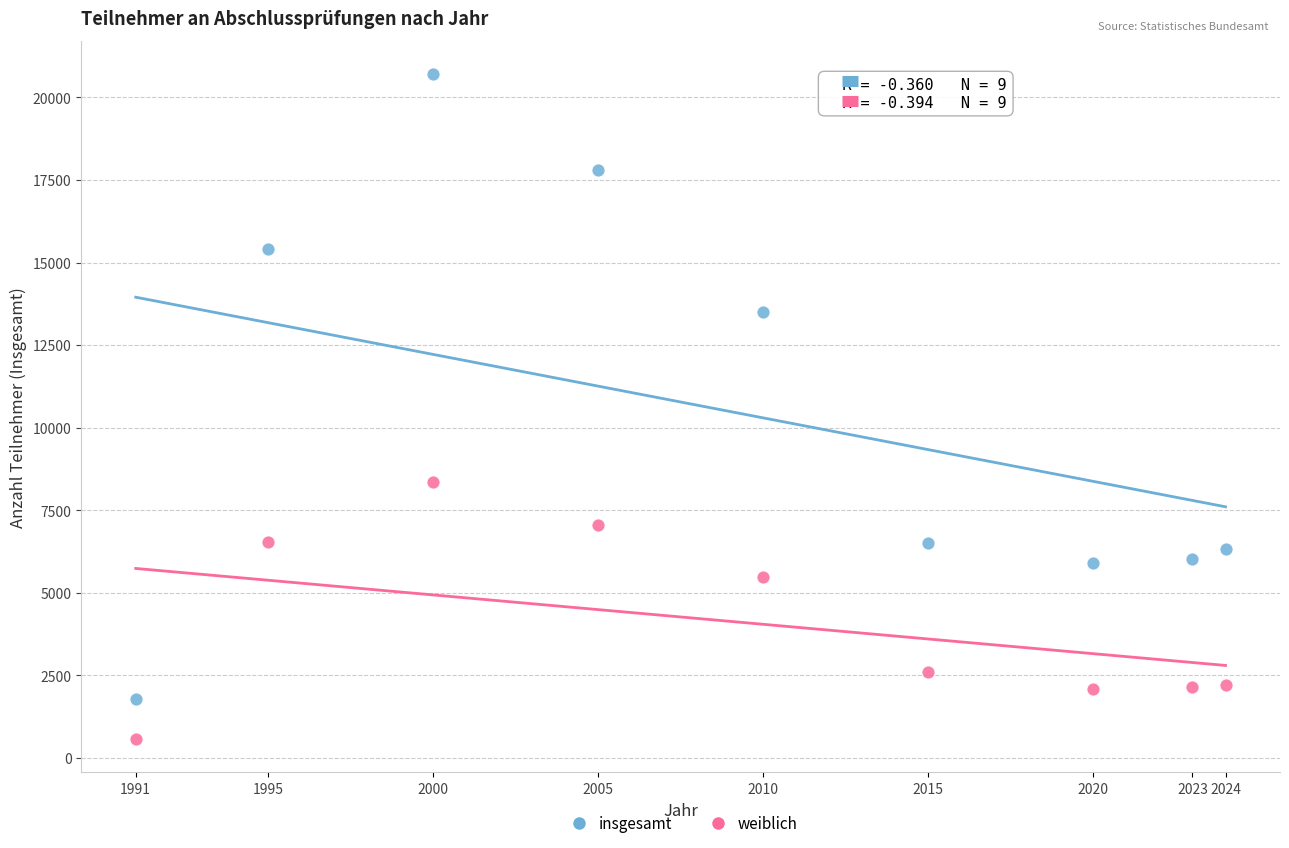

In the weiblich series, what Y value is closest to 4464?

5480